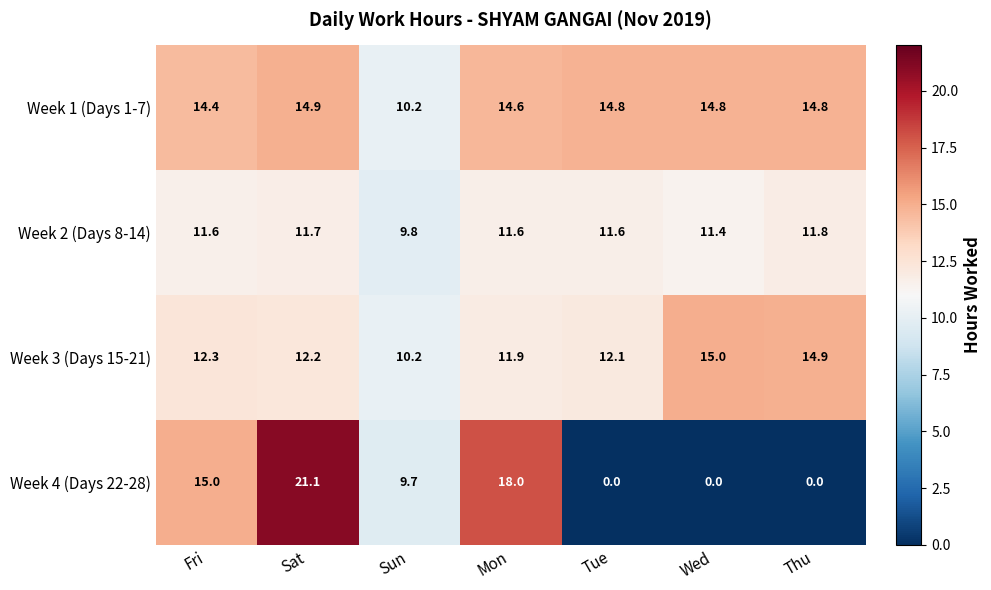

Count the Week 4 (Days 22-28) values in the range 0 to 18.

6